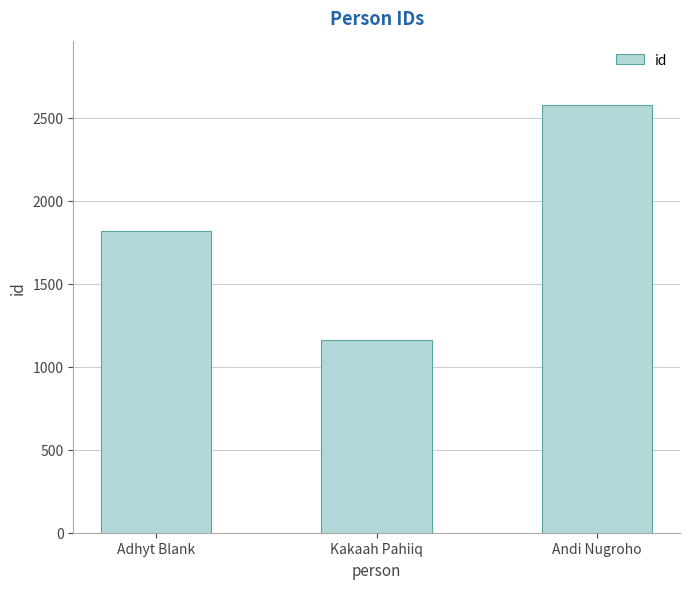

What is the value of the 2nd bar from the left?

1162